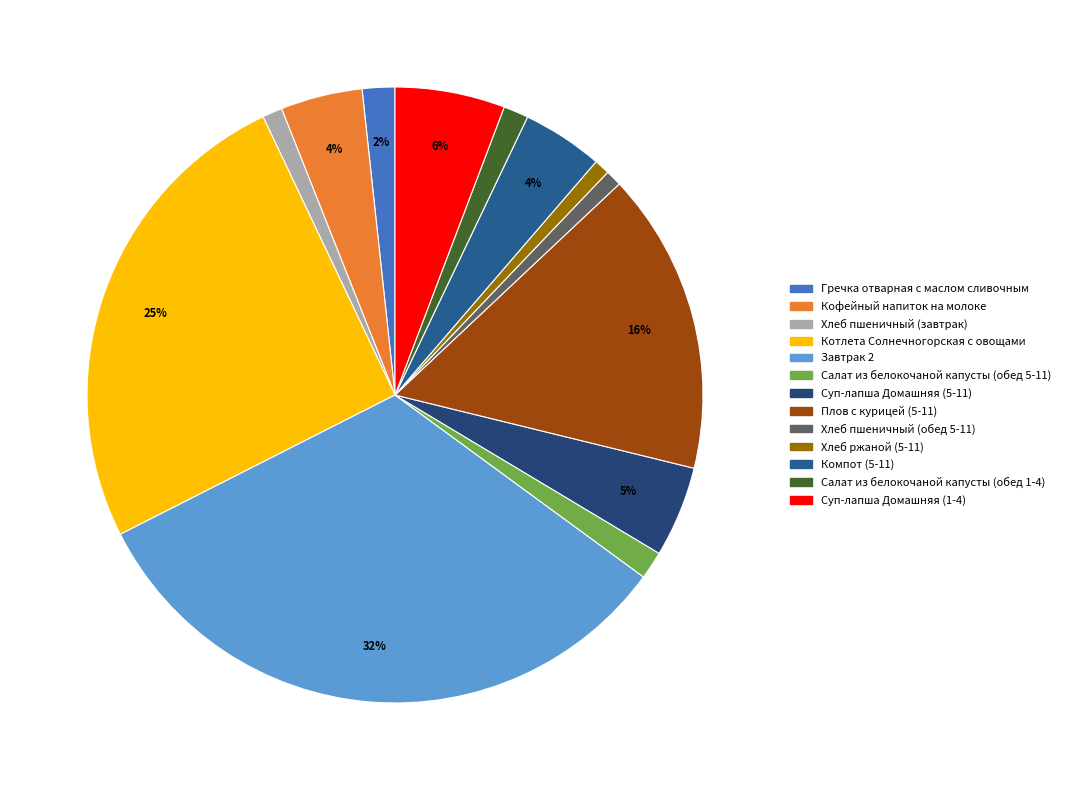

Does any single category account for the majority?

No